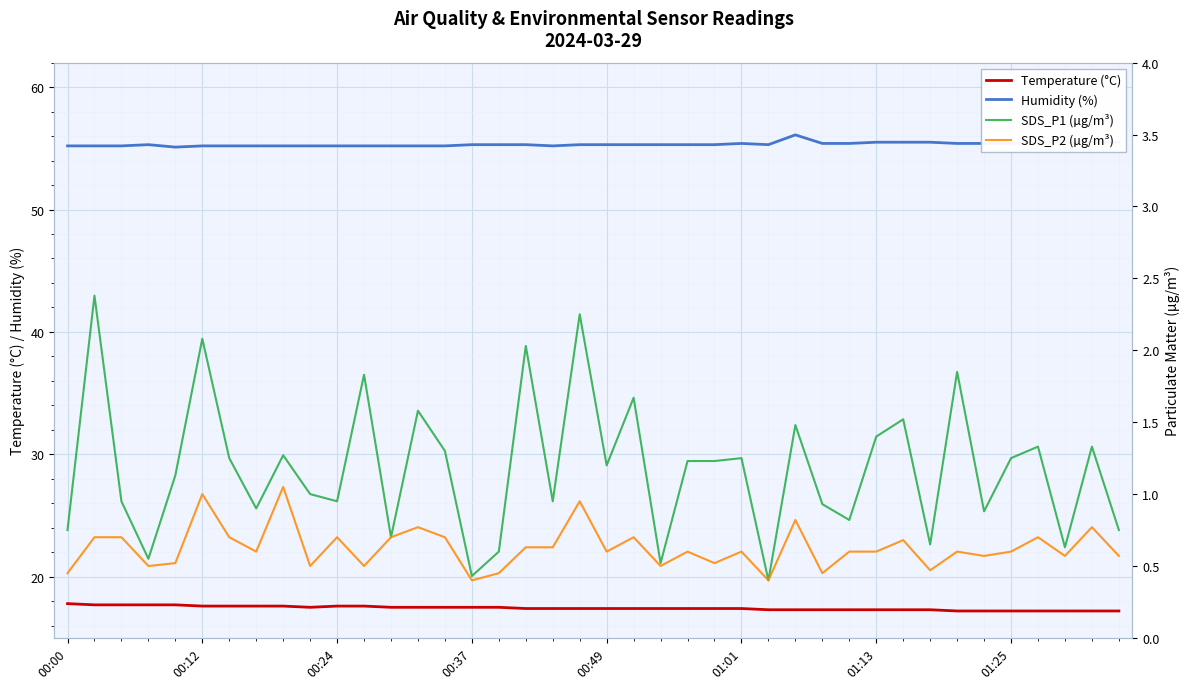

What is the difference between the second highest and minimum values in the SDS_P1 (µg/m³) series?

1.9